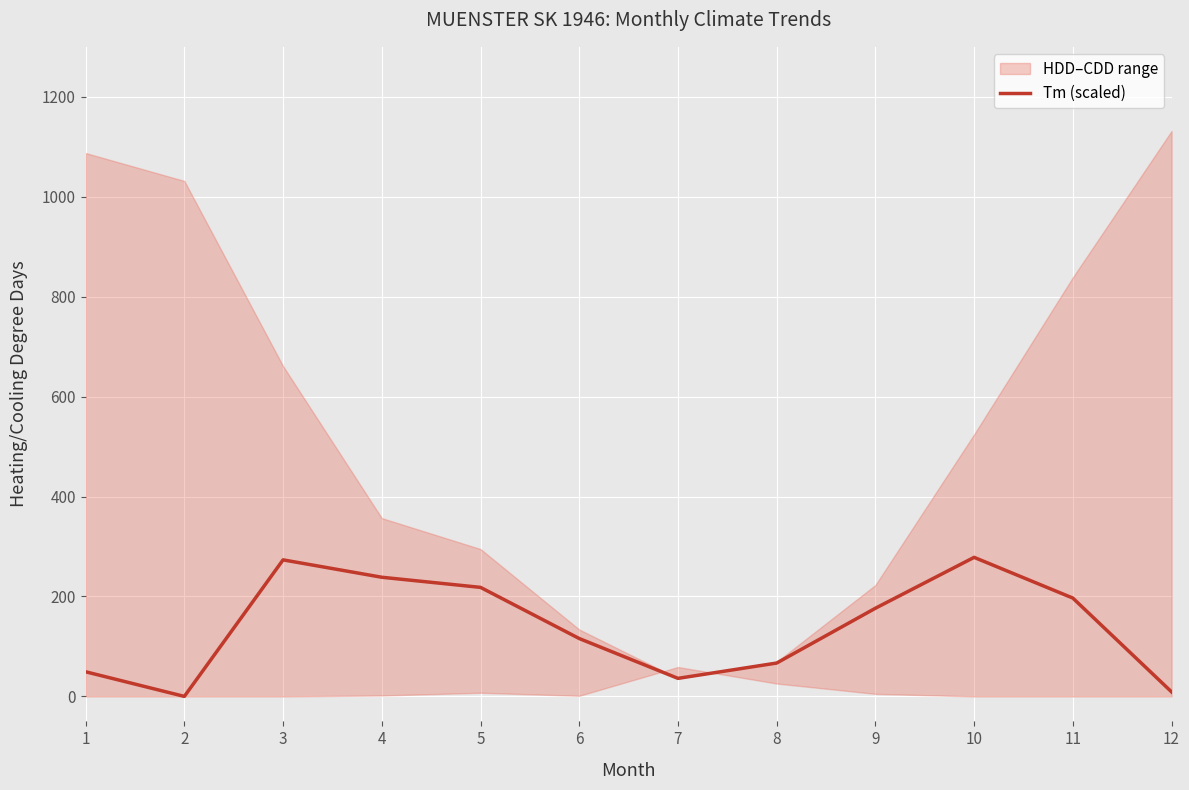

Does the chart display data point markers on the line(s)?

No